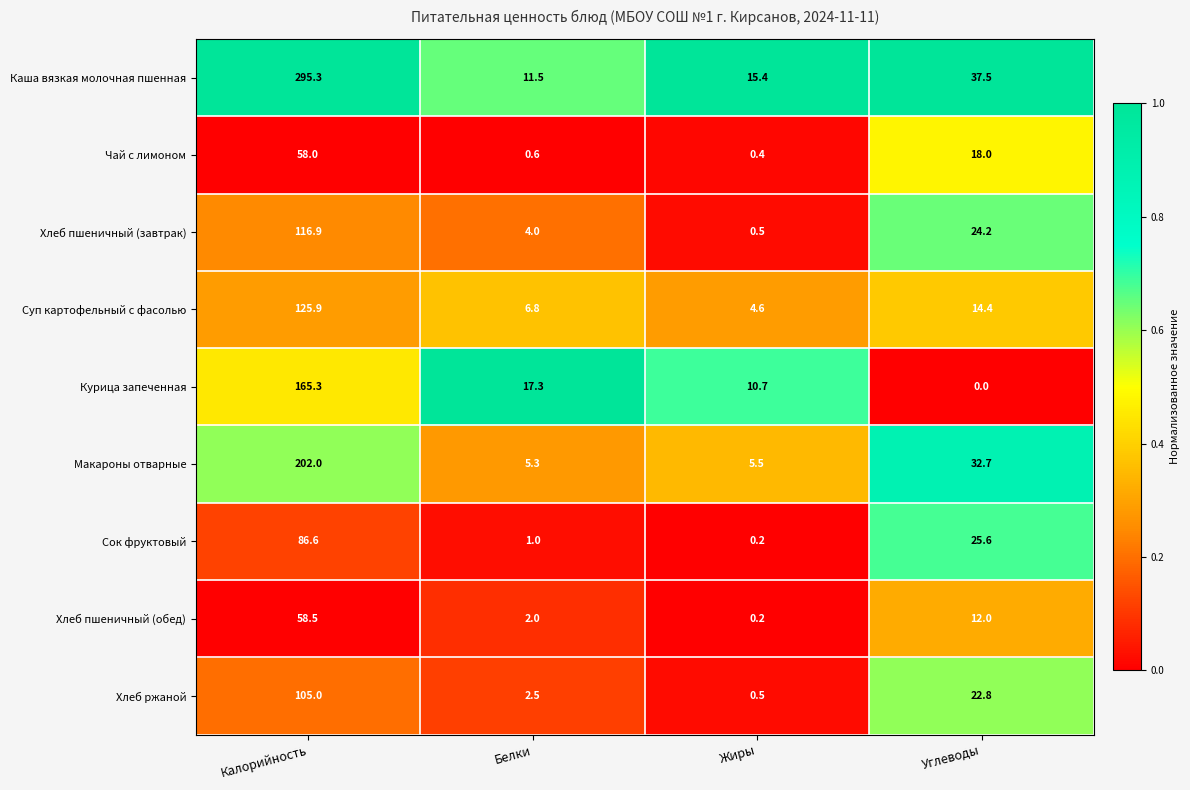

What is the difference between the highest and lowest values at Углеводы?

37.5